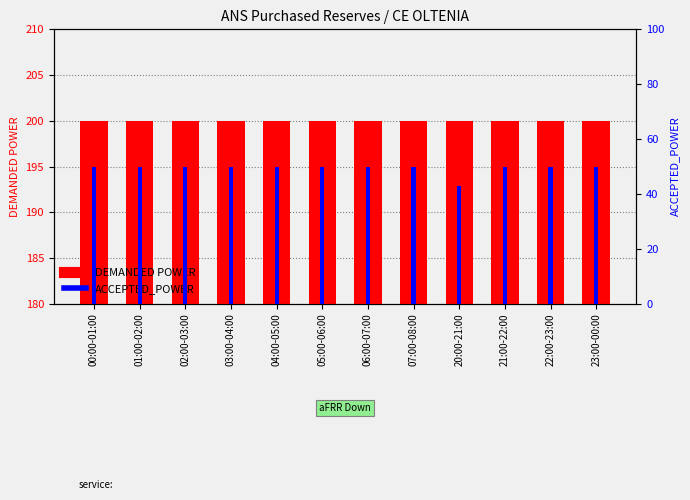

At 03:00-04:00, list the series in order from largest to smallest.

DEMANDED POWER, ACCEPTED_POWER